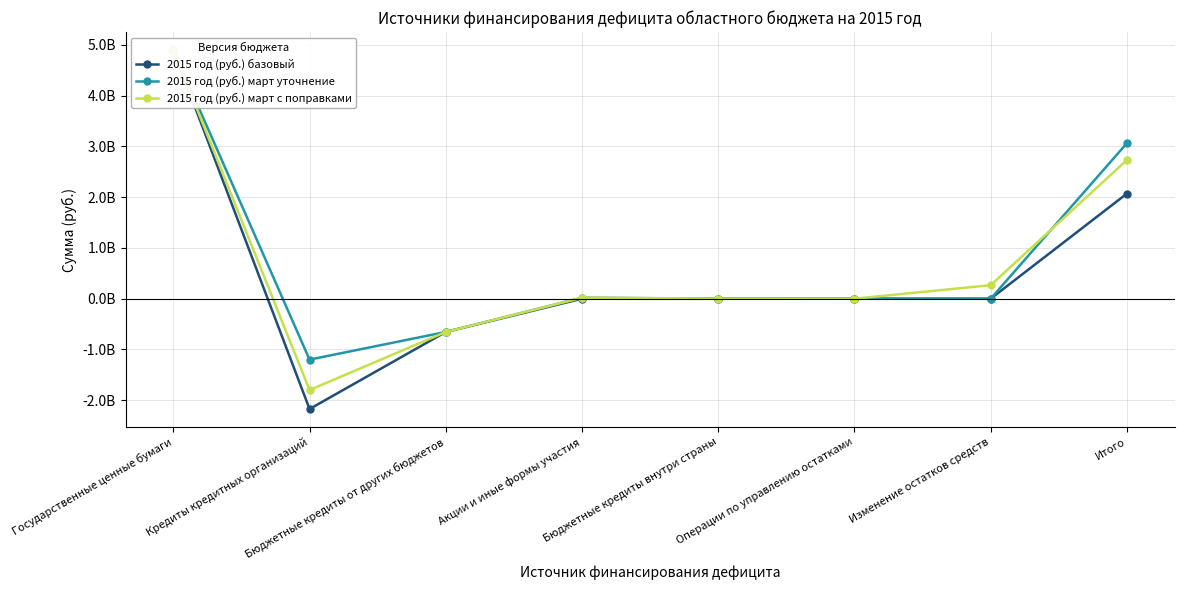

List the labels in order of 2015 год (руб.) март с поправками value, smallest first.

Кредиты кредитных организаций, Бюджетные кредиты от других бюджетов, Операции по управлению остатками, Бюджетные кредиты внутри страны, Акции и иные формы участия, Изменение остатков средств, Итого, Государственные ценные бумаги